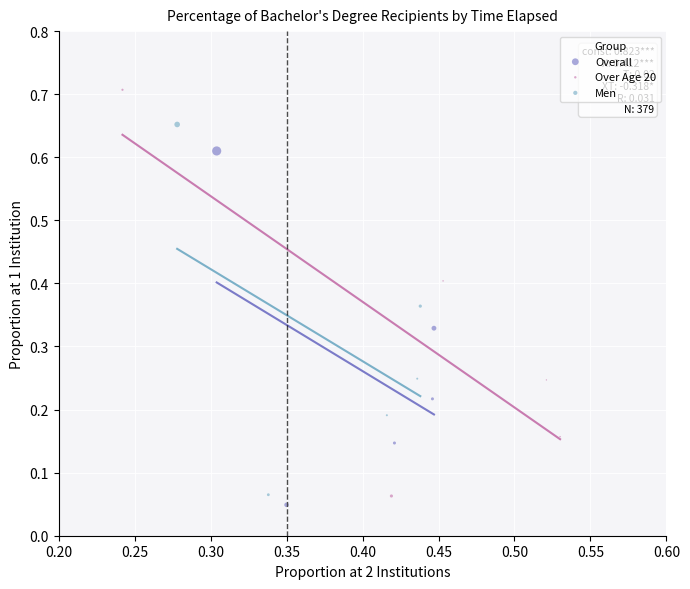

Which series contains the lowest Y value?

Overall